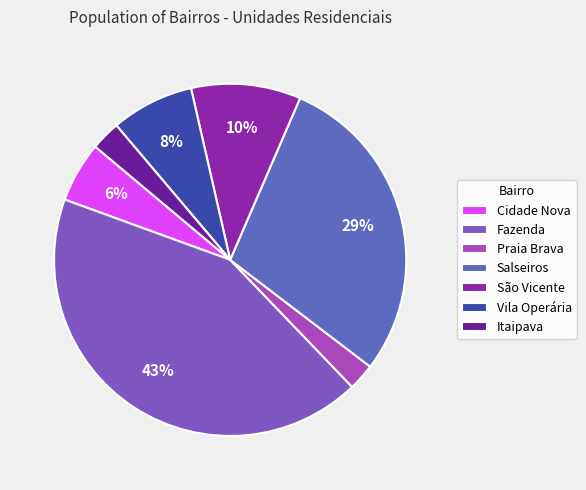

What portion of the pie excludes Itaipava?

97.3%